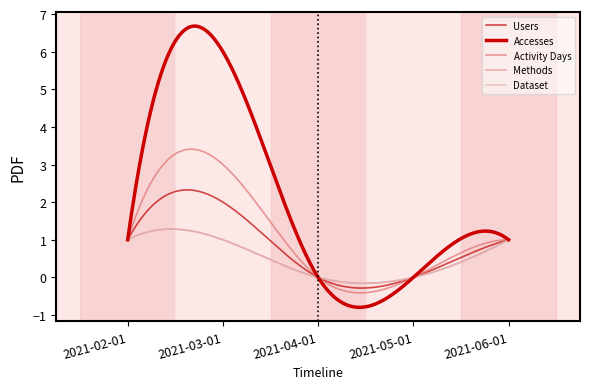

Rank the categories by Activity Days value from highest to lowest.

2021-03-01, 2021-02-01, 2021-06-01, 2021-04-01, 2021-05-01